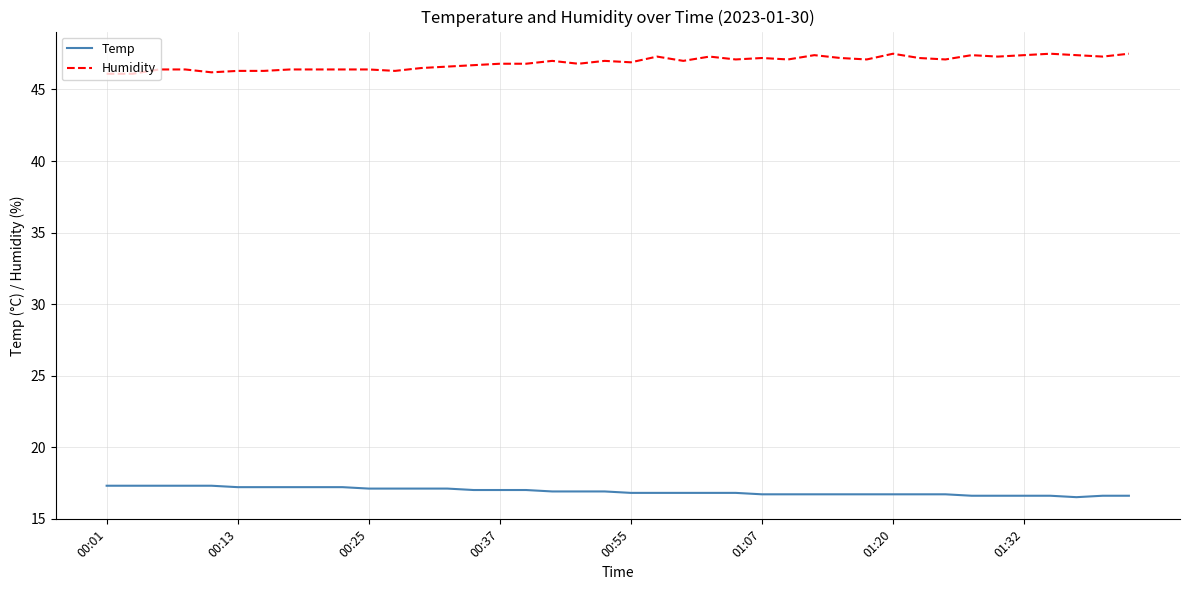

List the series in order of their peak value, highest first.

Humidity, Temp